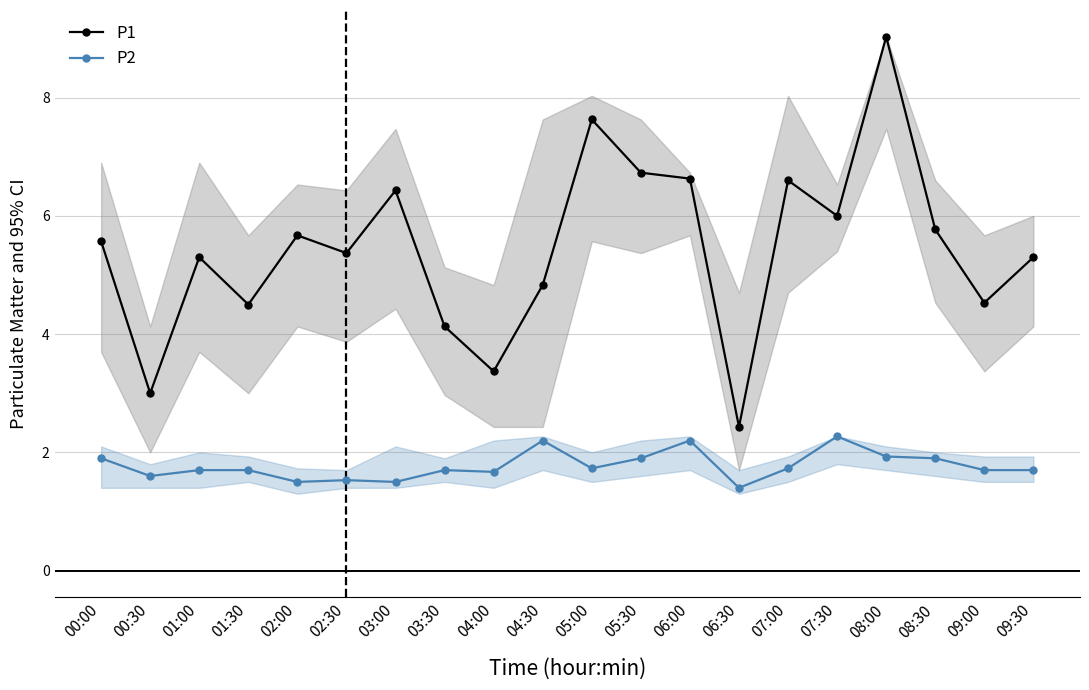

Reading left to right, what are all the values shown in this chart?

P1: 00:00=5.6	00:30=3.0	01:00=5.3	01:30=4.5	02:00=5.7	02:30=5.4	03:00=6.4	03:30=4.1	04:00=3.4	04:30=4.8	05:00=7.6	05:30=6.7	06:00=6.6	06:30=2.4	07:00=6.6	07:30=6.0	08:00=9.0	08:30=5.8	09:00=4.5	09:30=5.3
P2: 00:00=1.9	00:30=1.6	01:00=1.7	01:30=1.7	02:00=1.5	02:30=1.5	03:00=1.5	03:30=1.7	04:00=1.7	04:30=2.2	05:00=1.7	05:30=1.9	06:00=2.2	06:30=1.4	07:00=1.7	07:30=2.3	08:00=1.9	08:30=1.9	09:00=1.7	09:30=1.7